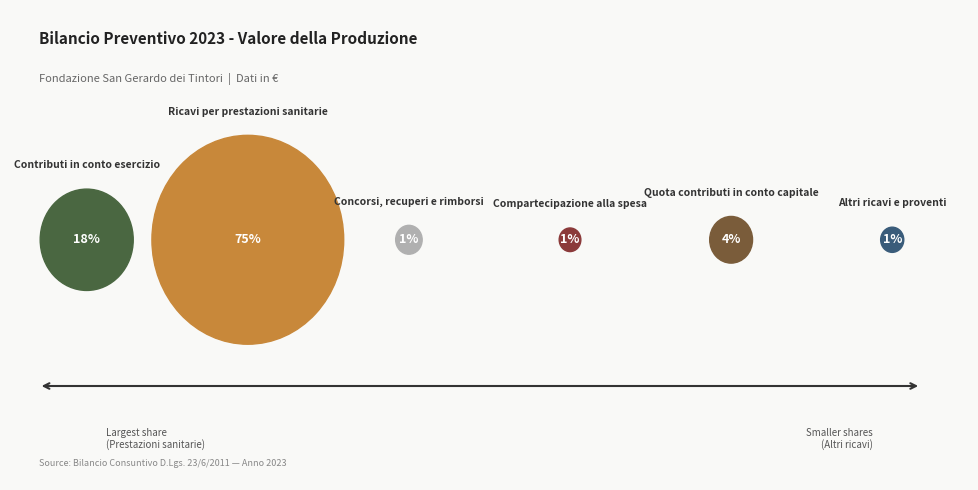

What is the largest slice in the pie chart?

Ricavi per prestazioni sanitarie